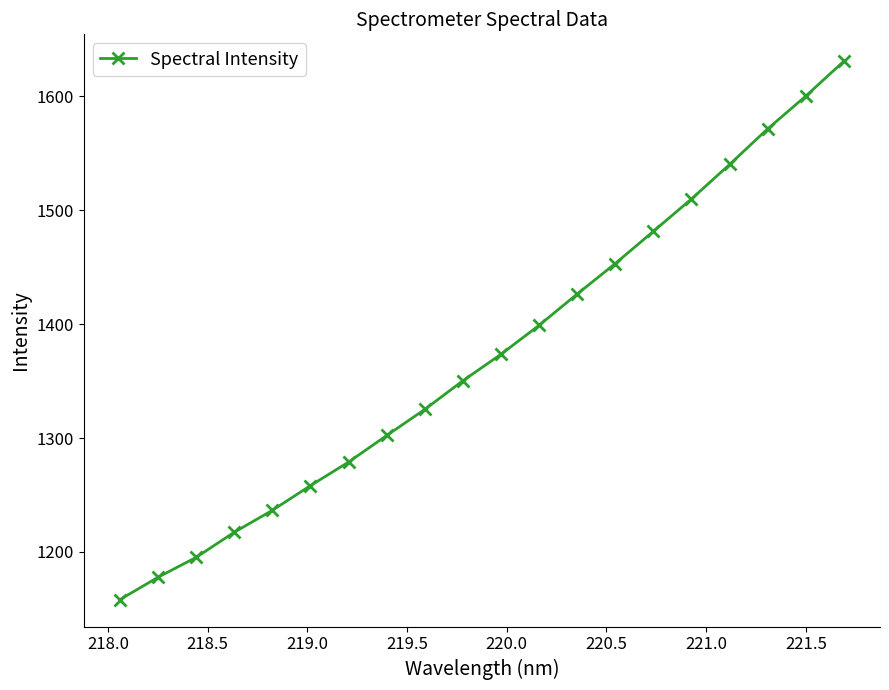

True or false: the data has more than 2 interior local peaks.

False